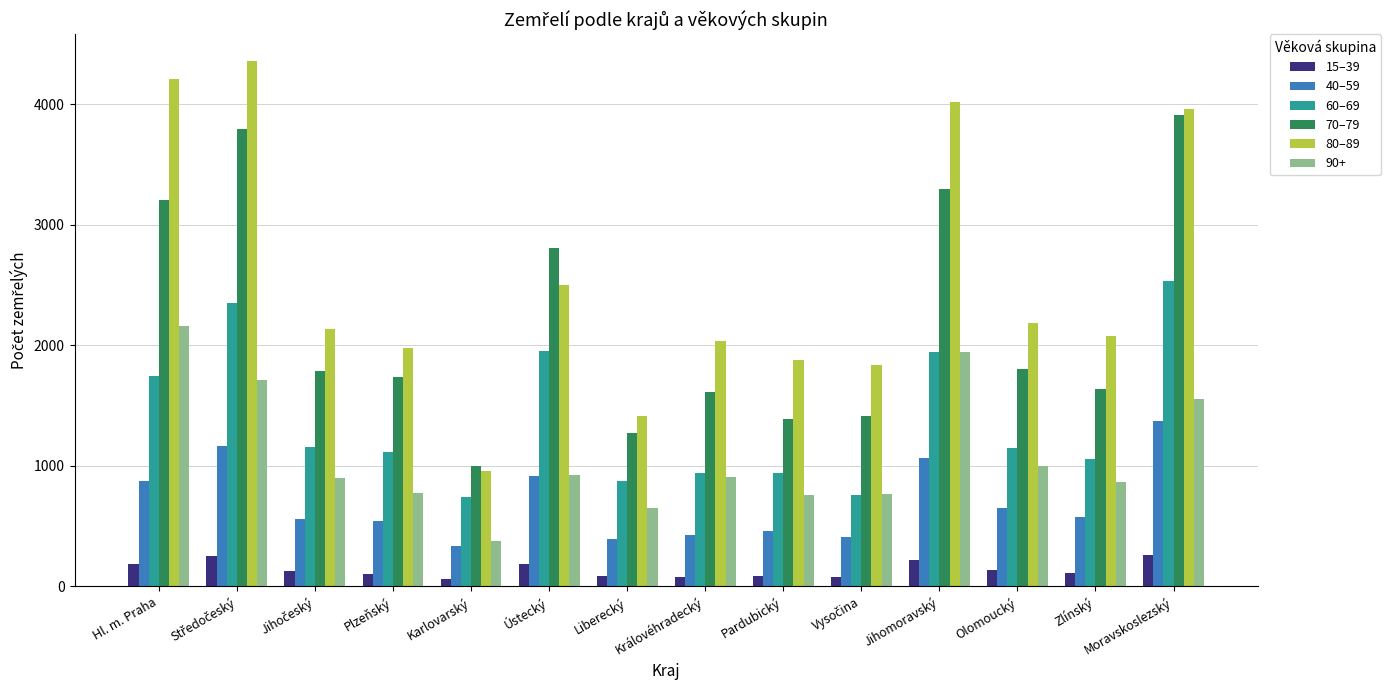

At how many categories does at least one series exceed 434?

14